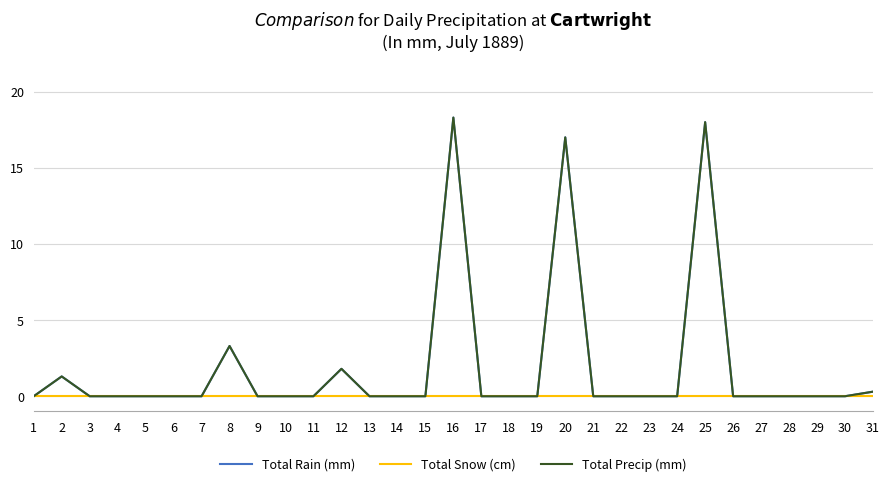

Which series has the largest range (max minus min)?

Total Rain (mm)